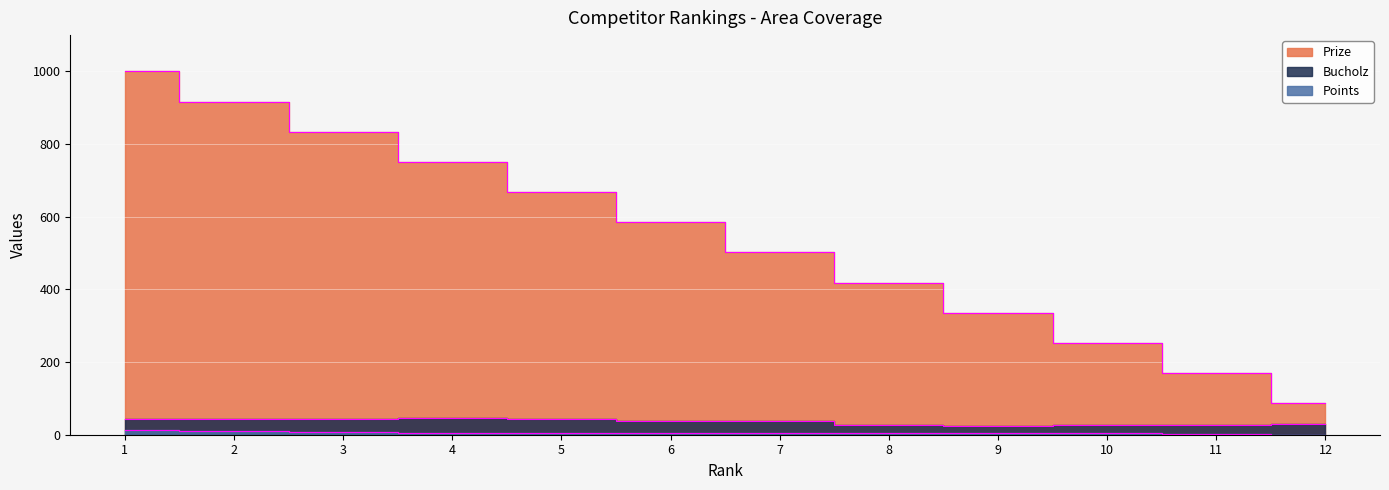

Is the value of Prize at 9 greater than the value of Bucholz at 2?

Yes